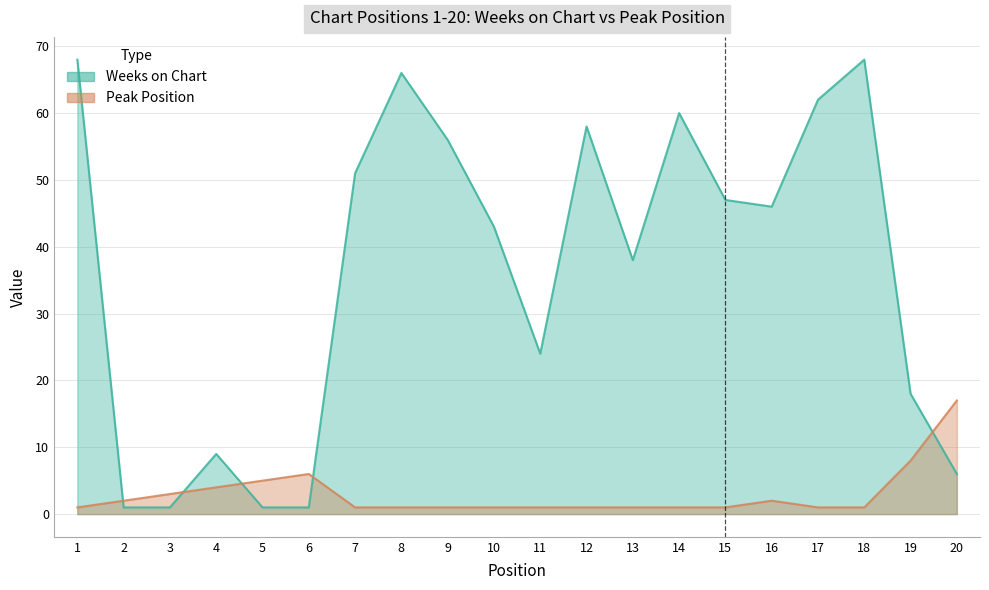

Which series has the largest range (max minus min)?

Weeks on Chart